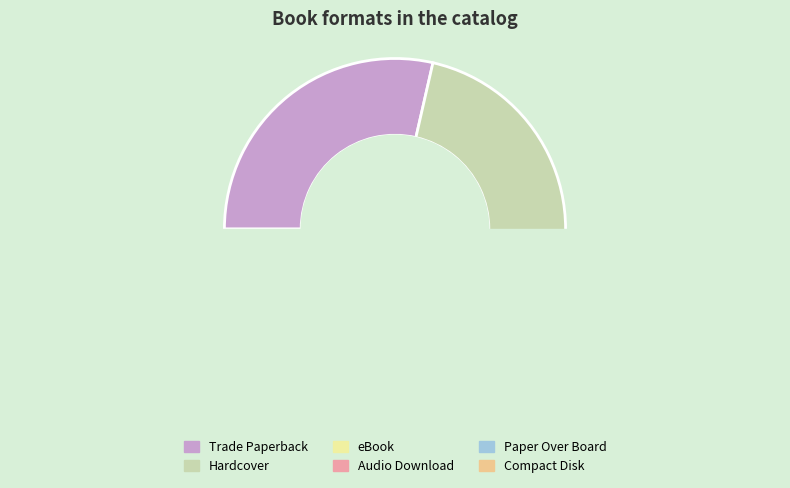

The Paper Over Board slice represents 2% of the pie. True or false?

True